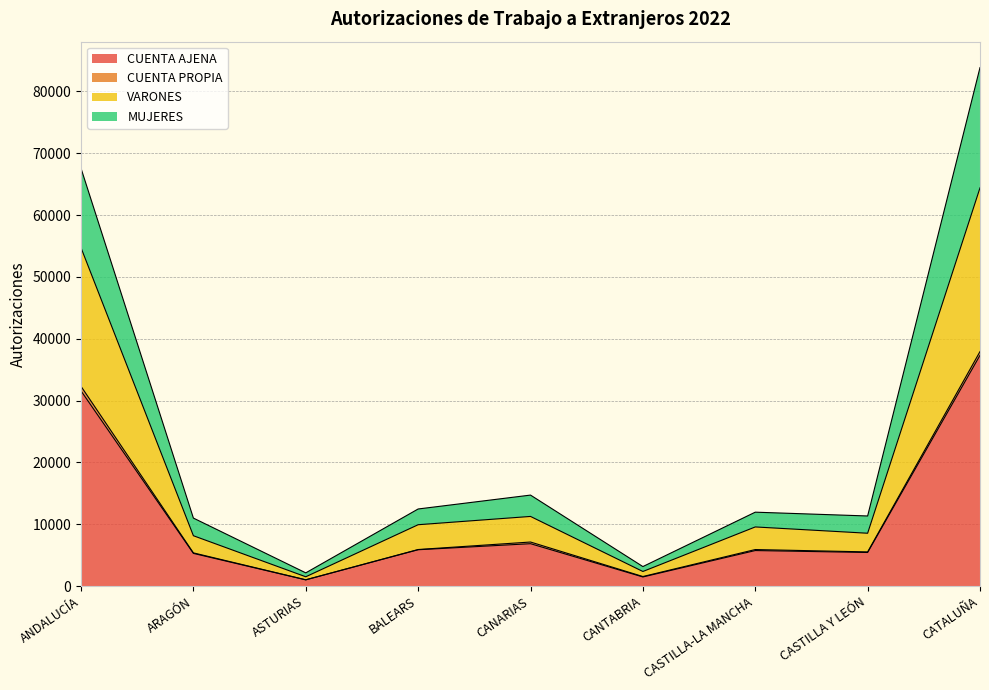

Is it true that CUENTA AJENA equals 6853 at CANARIAS?

True